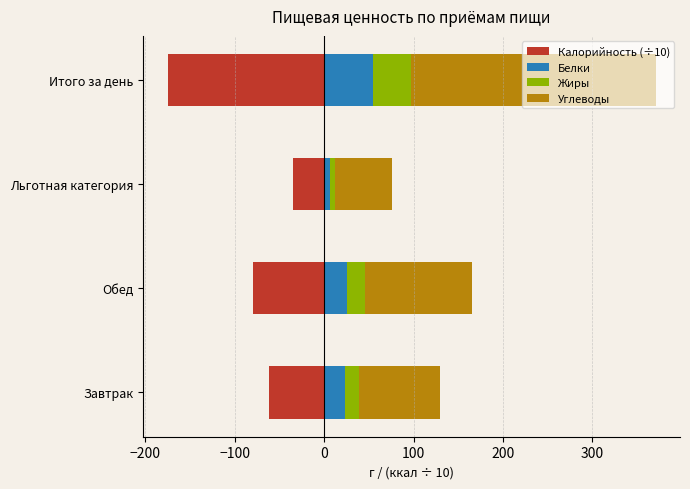

What is the difference between the second highest and minimum values in the Жиры series?

16.0